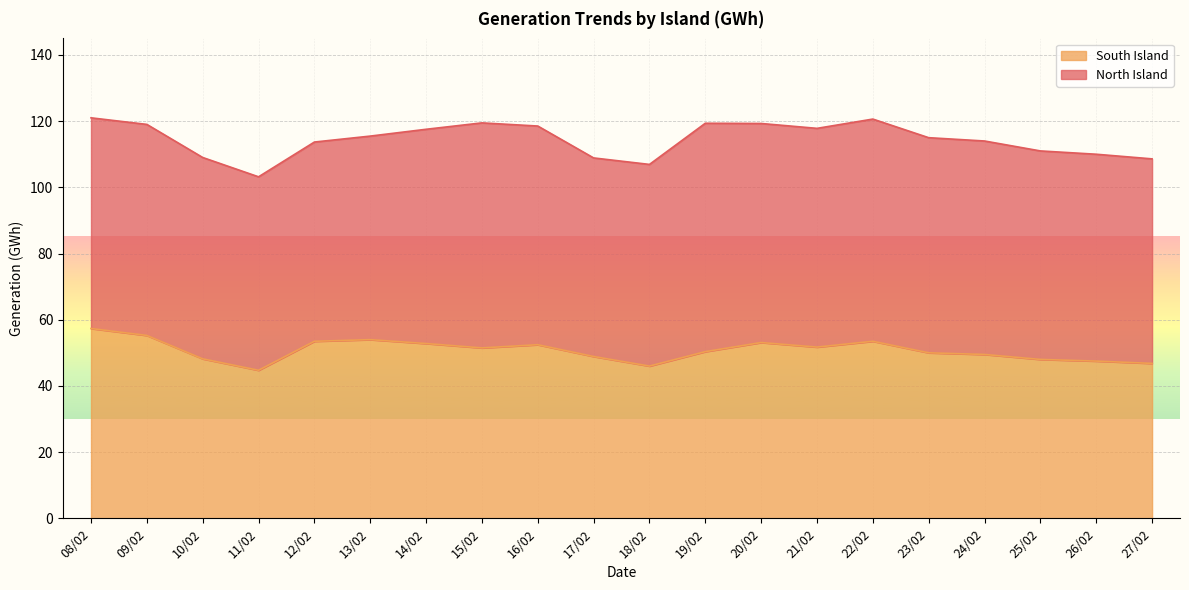

List the labels in order of value, smallest first.

11/02, 18/02, 27/02, 26/02, 25/02, 10/02, 17/02, 24/02, 23/02, 19/02, 15/02, 21/02, 16/02, 14/02, 20/02, 12/02, 22/02, 13/02, 09/02, 08/02